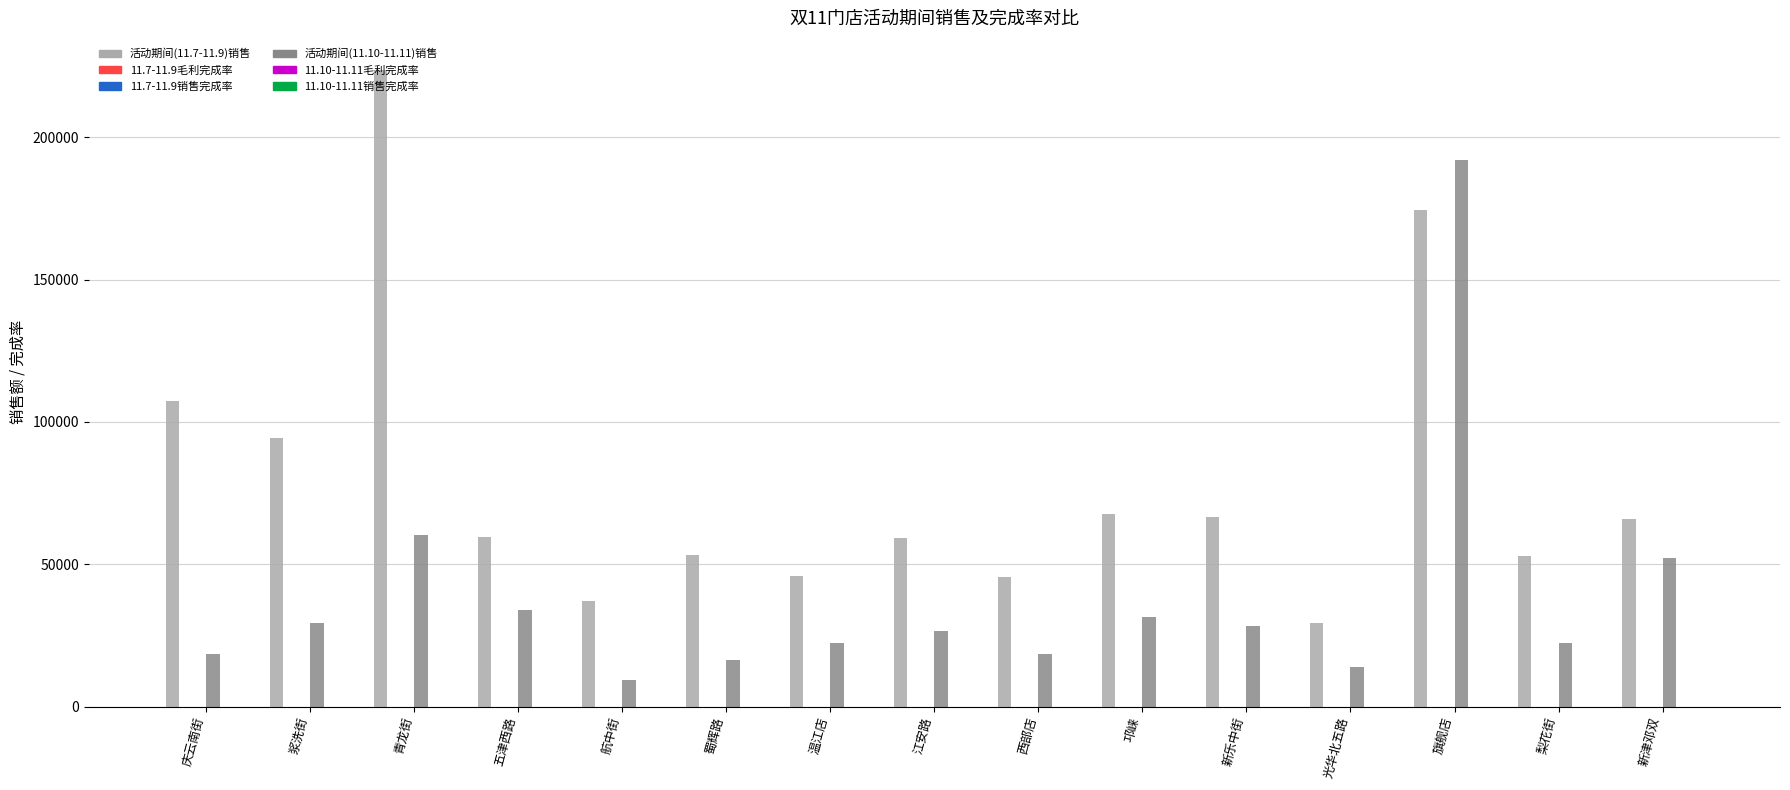

Which series changed the most between 西部店 and 邛崃?

活动期间(11.7-11.9)销售